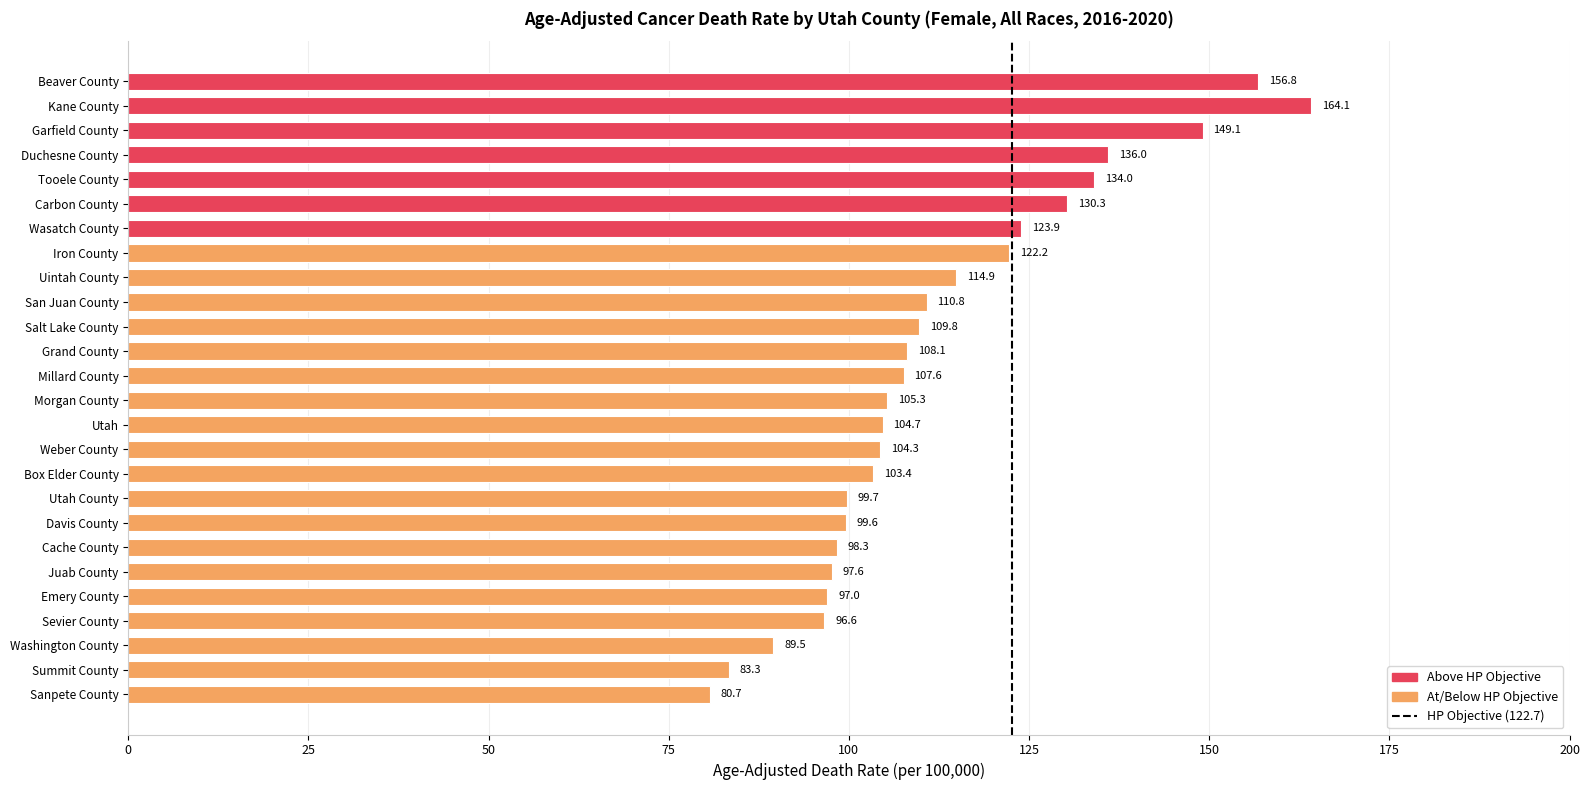

List the labels in order of value, largest first.

Kane County, Beaver County, Garfield County, Duchesne County, Tooele County, Carbon County, Wasatch County, Iron County, Uintah County, San Juan County, Salt Lake County, Grand County, Millard County, Morgan County, Utah, Weber County, Box Elder County, Utah County, Davis County, Cache County, Juab County, Emery County, Sevier County, Washington County, Summit County, Sanpete County